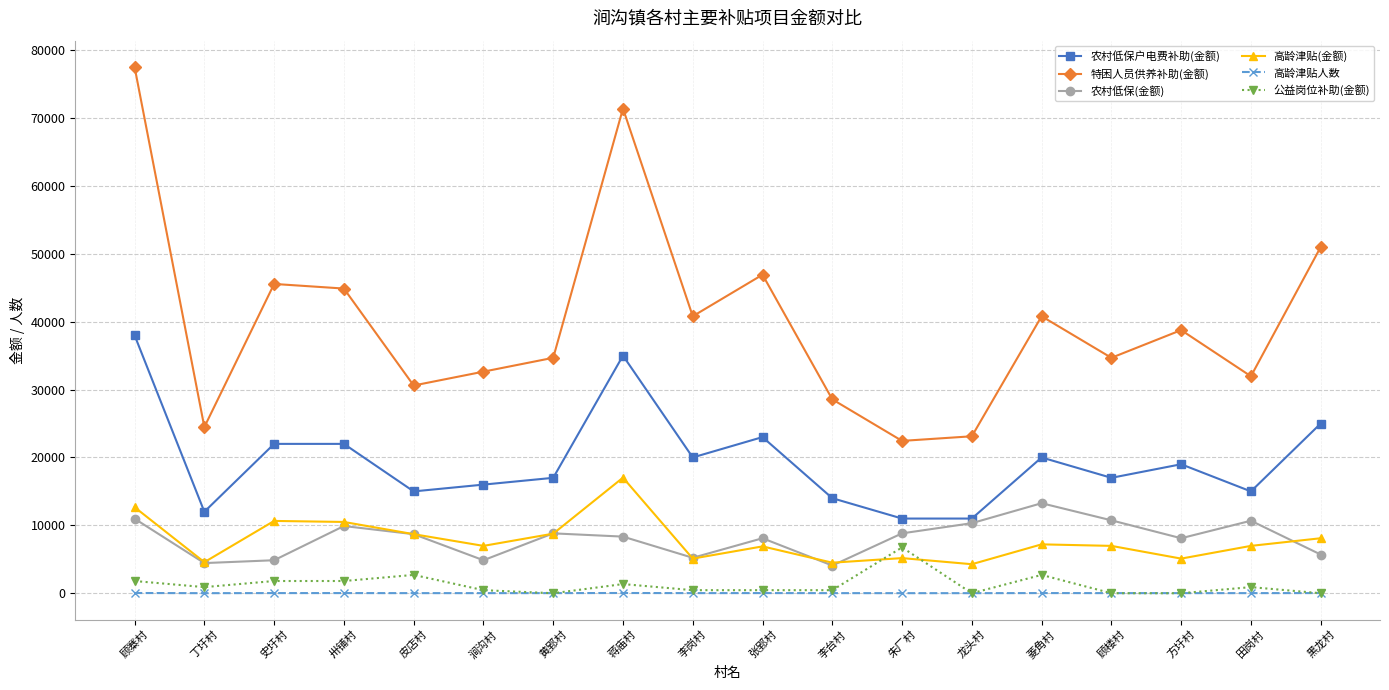

True or false: 农村低保户电费补助(金额) has more than 2 interior local peaks.

True